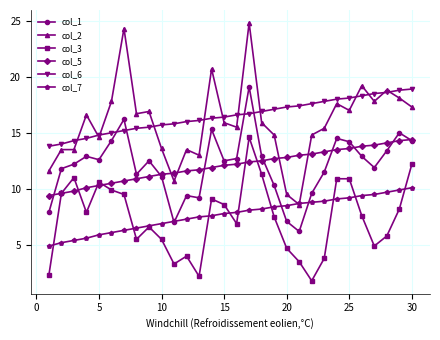

What is the maximum value for col_6?

18.9